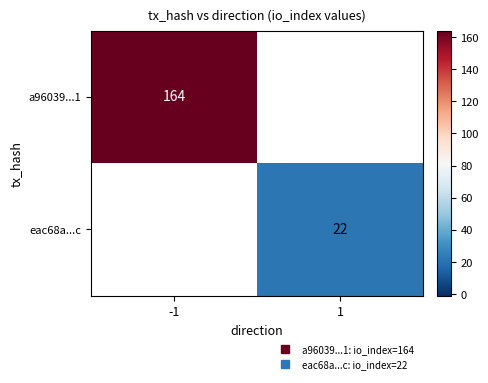

Where is a96039...1 nearest to the value 164?

-1